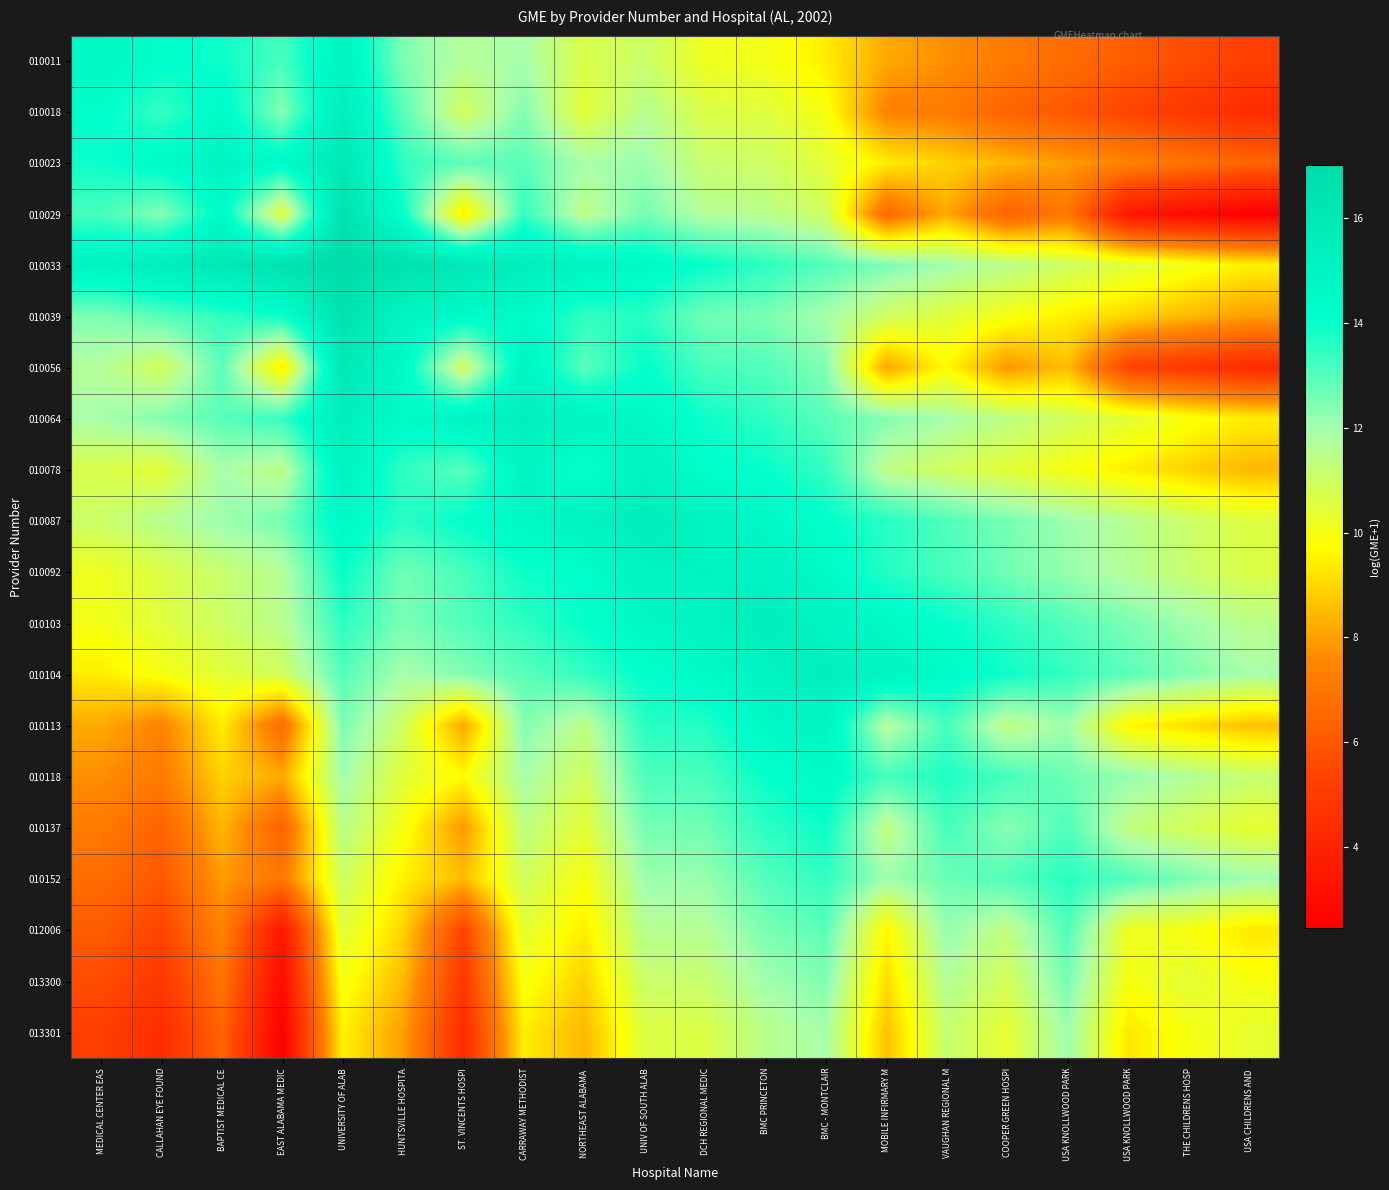

Rank the series by their maximum value, from lowest to highest.

013301, 013300, 012006, 010152, 010137, 010118, 010113, 010011, 010078, 010092, 010104, 010018, 010064, 010103, 010087, 010023, 010056, 010029, 010039, 010033